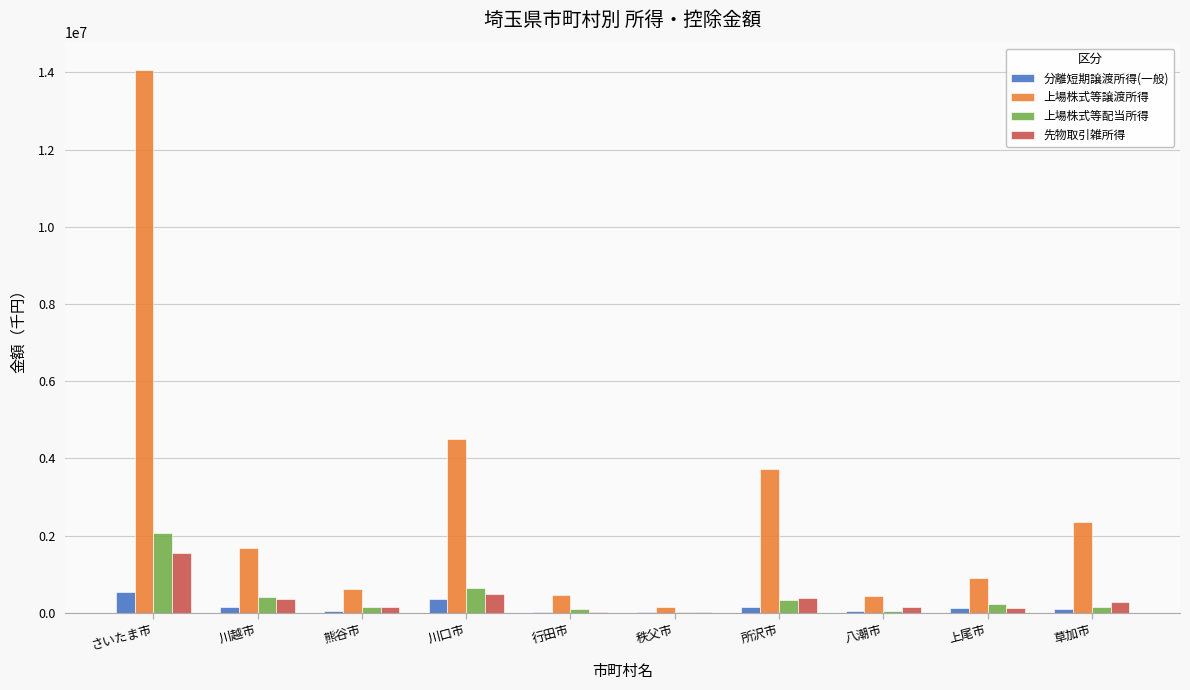

At which category is the sum across all series the highest?

さいたま市